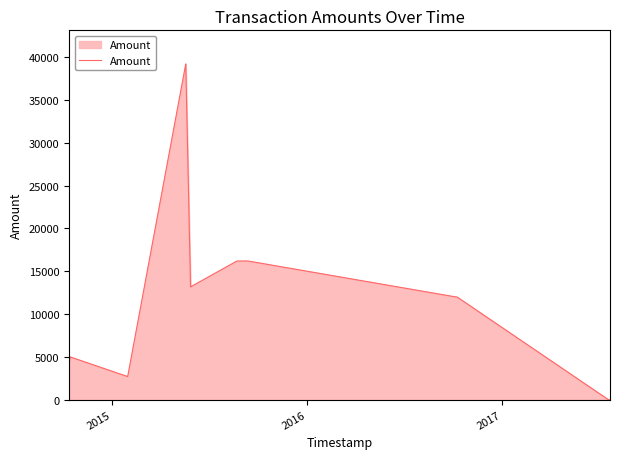

The chart shows a value of 5471 at 2014. True or false?

False